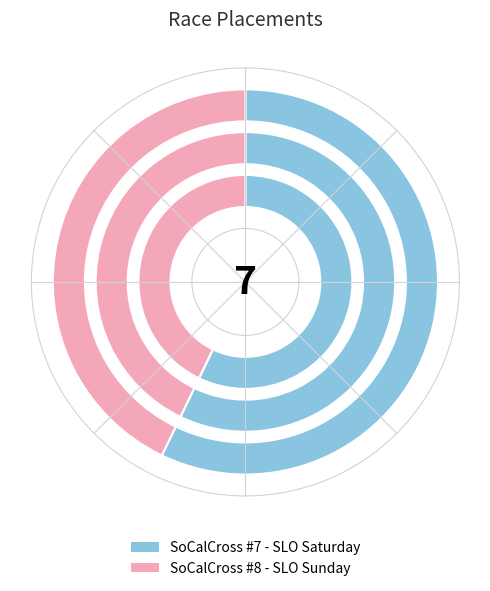

What is the largest slice in the pie chart?

SoCalCross #7 - SLO Saturday